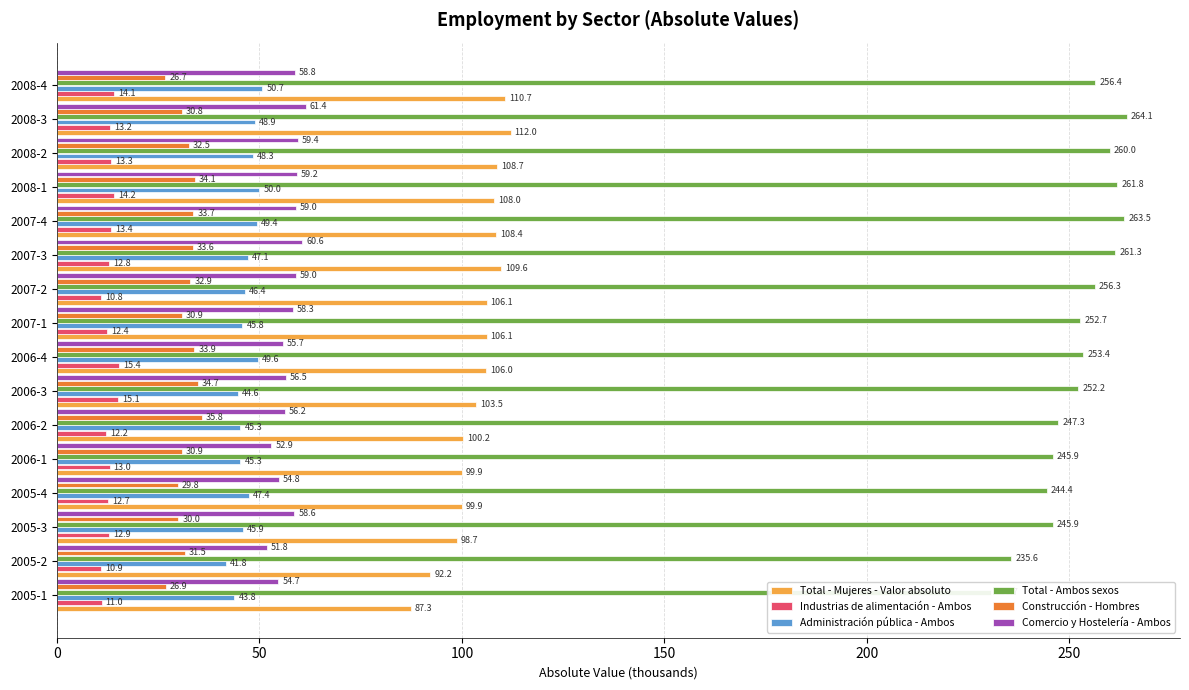

Count the number of data series in this chart.

6